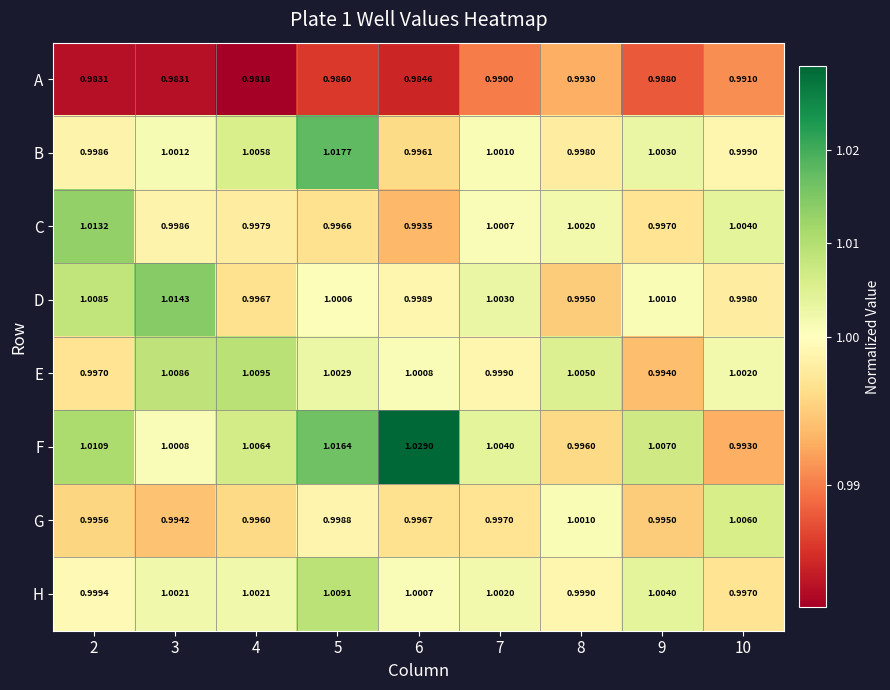

Between 6 and 7, which series saw the biggest shift?

F